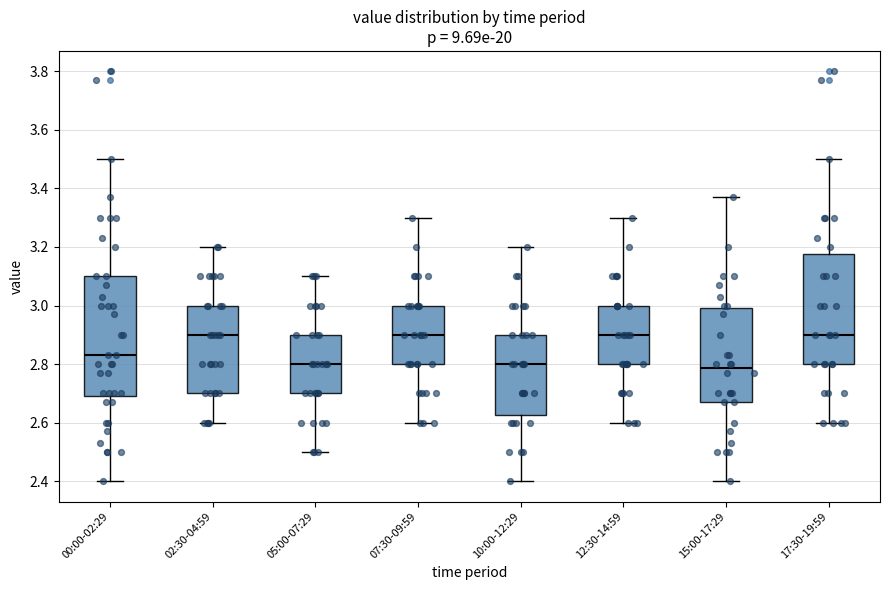

Which box is the tallest, from its lower edge to its upper edge?

00:00-02:29